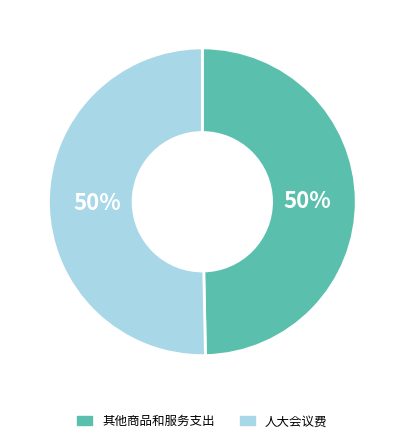

Approximately how many times larger is the value at 其他商品和服务支出 compared to 人大会议费?

1.0